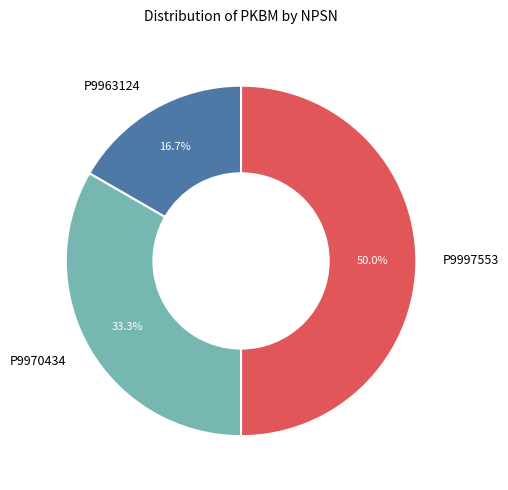

To the nearest percent, what is the difference between the largest and smallest slice percentages?

33%